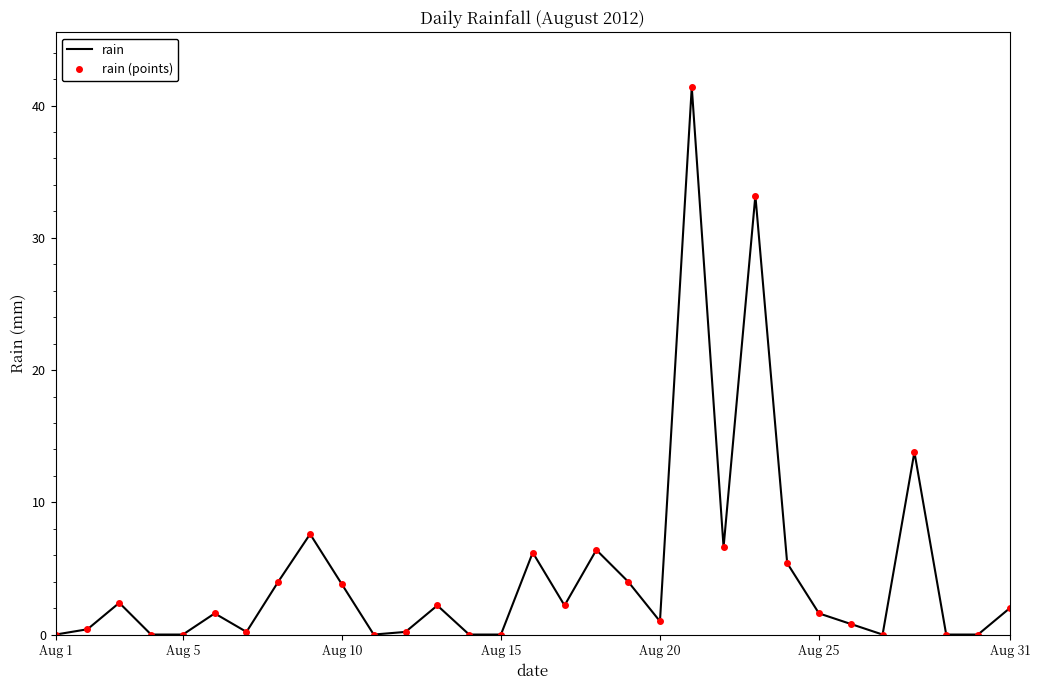

True or false: rain and rain (points) cross at least once.

False